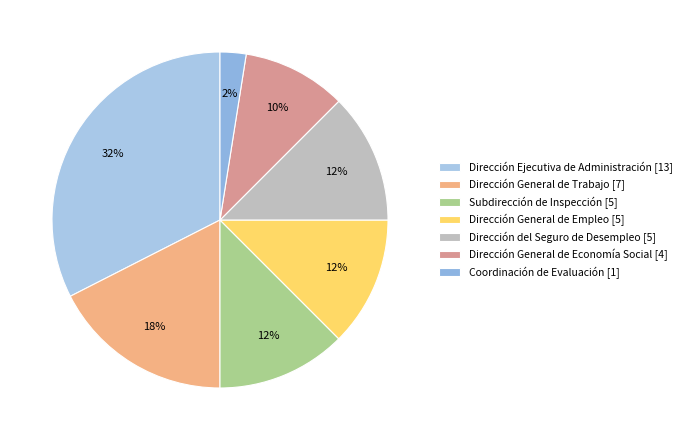

What is the ratio of the value at Dirección del Seguro de Desempleo [5] to the value at Coordinación de Evaluación [1]?

5.0